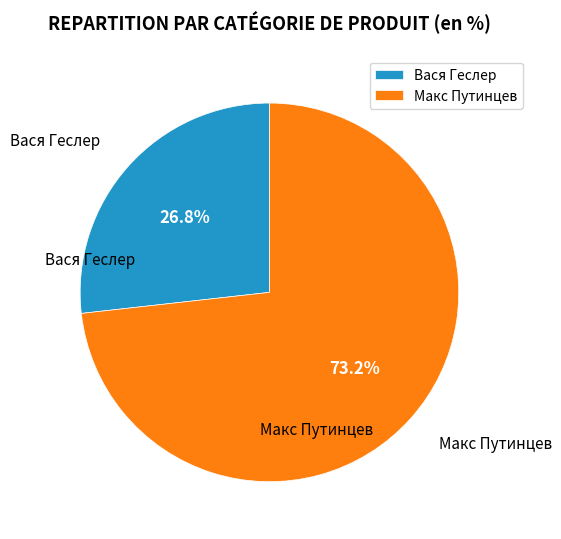

Rank the categories by value from lowest to highest.

Вася Геслер, Макс Путинцев